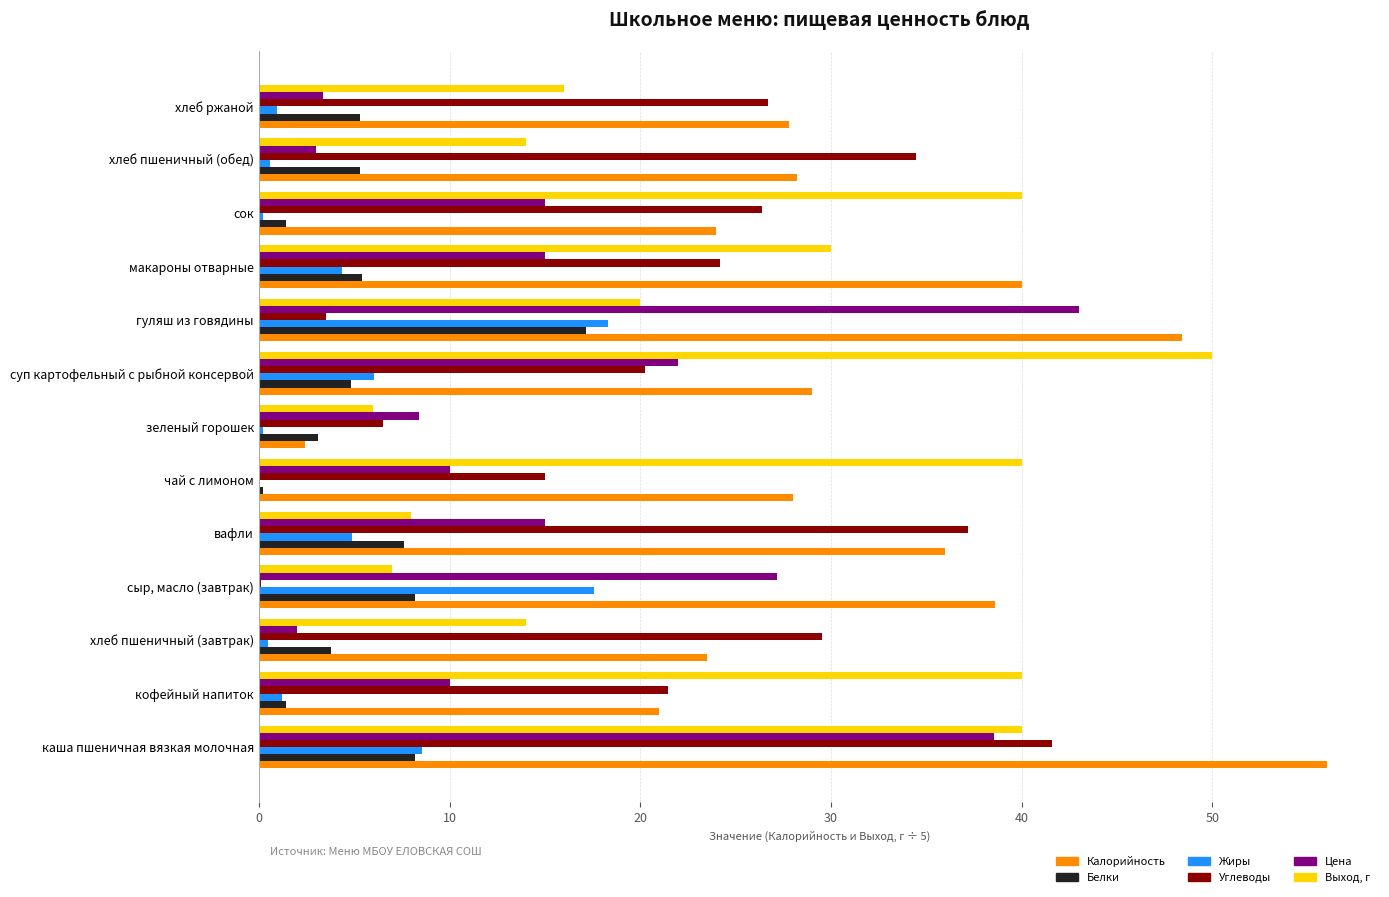

Count the number of data series in this chart.

6